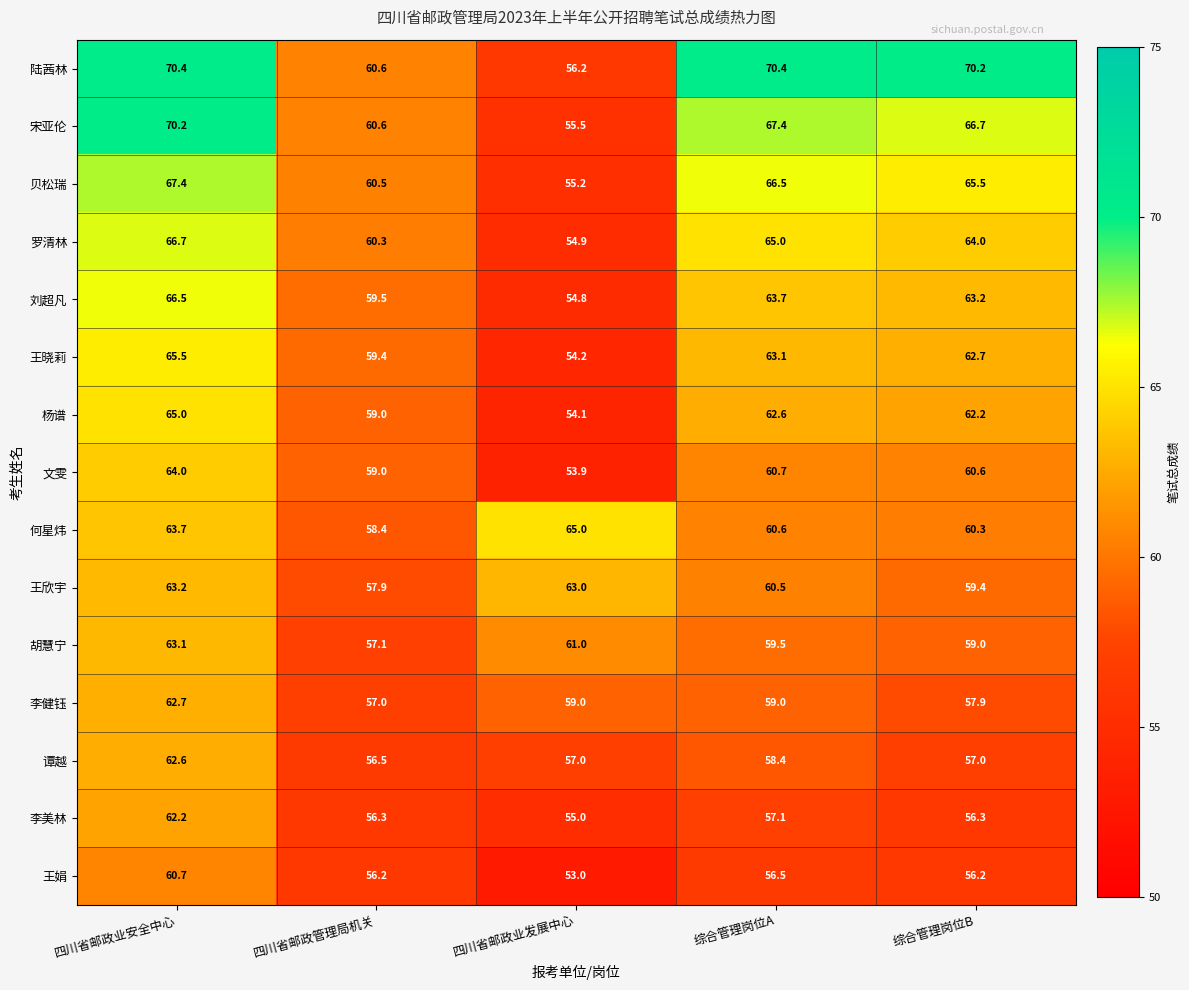

Which series changed the most between 四川省邮政管理局机关 and 四川省邮政业发展中心?

何星炜